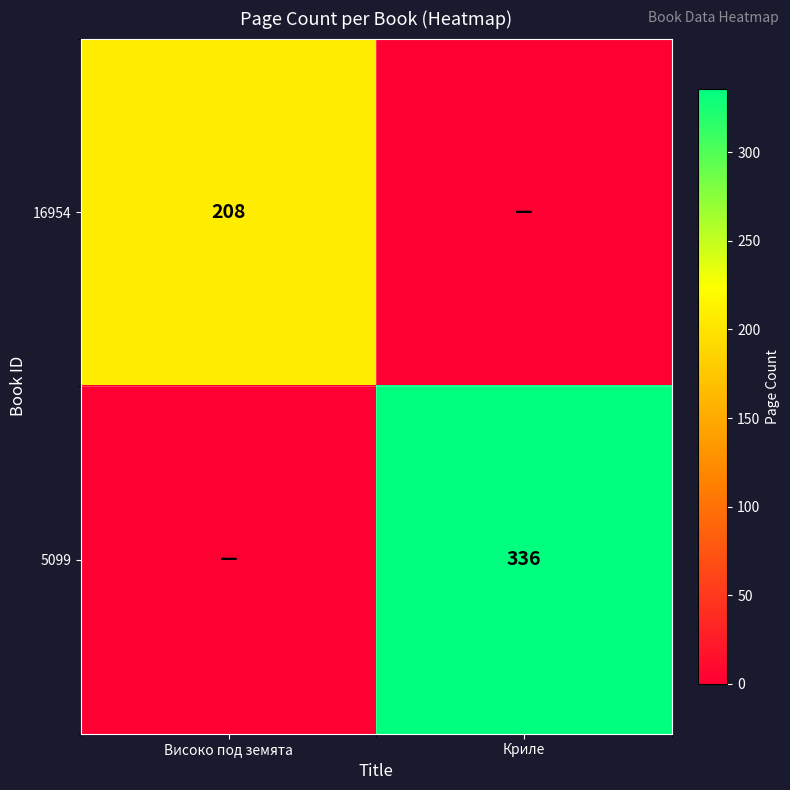

At which category does the chart reach its minimum across all series?

Криле